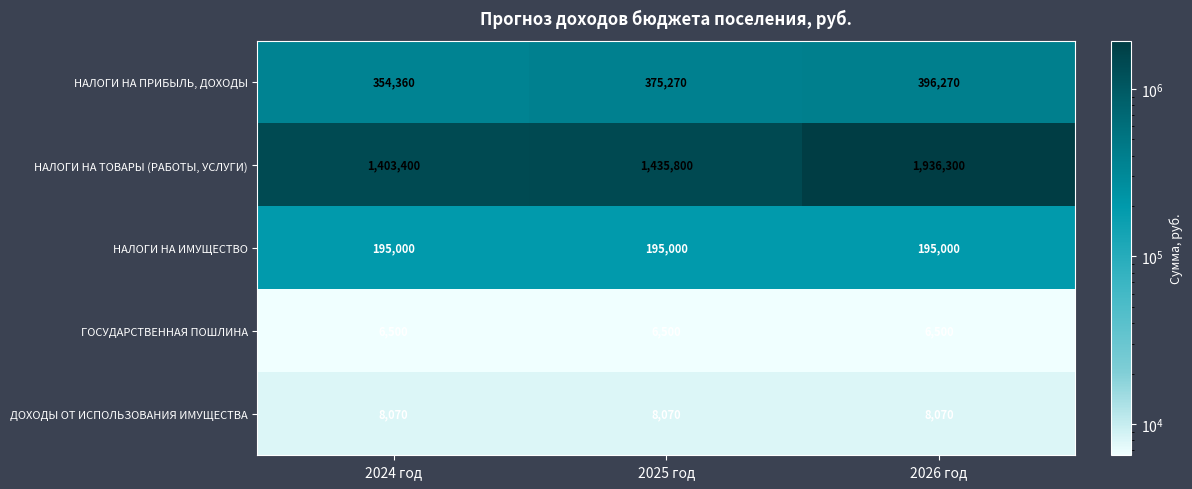

Is it true that НАЛОГИ НА ПРИБЫЛЬ, ДОХОДЫ equals 396270 at 2026 год?

True